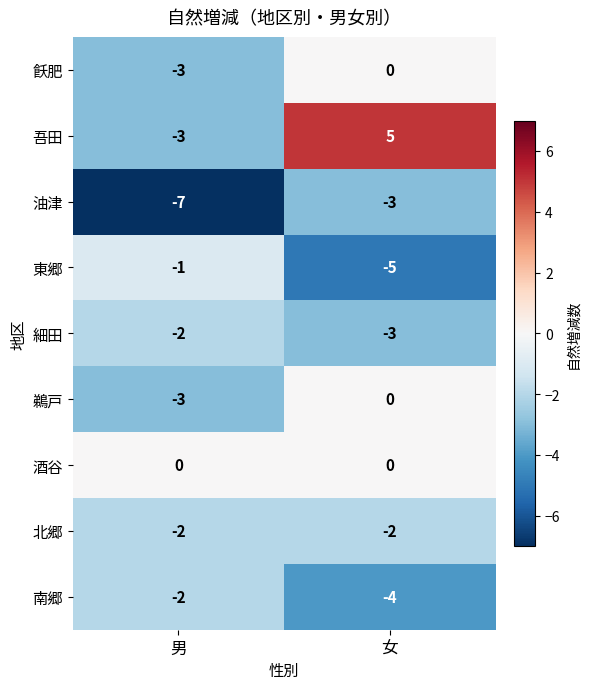

Which series changed the most between 男 and 女?

吾田